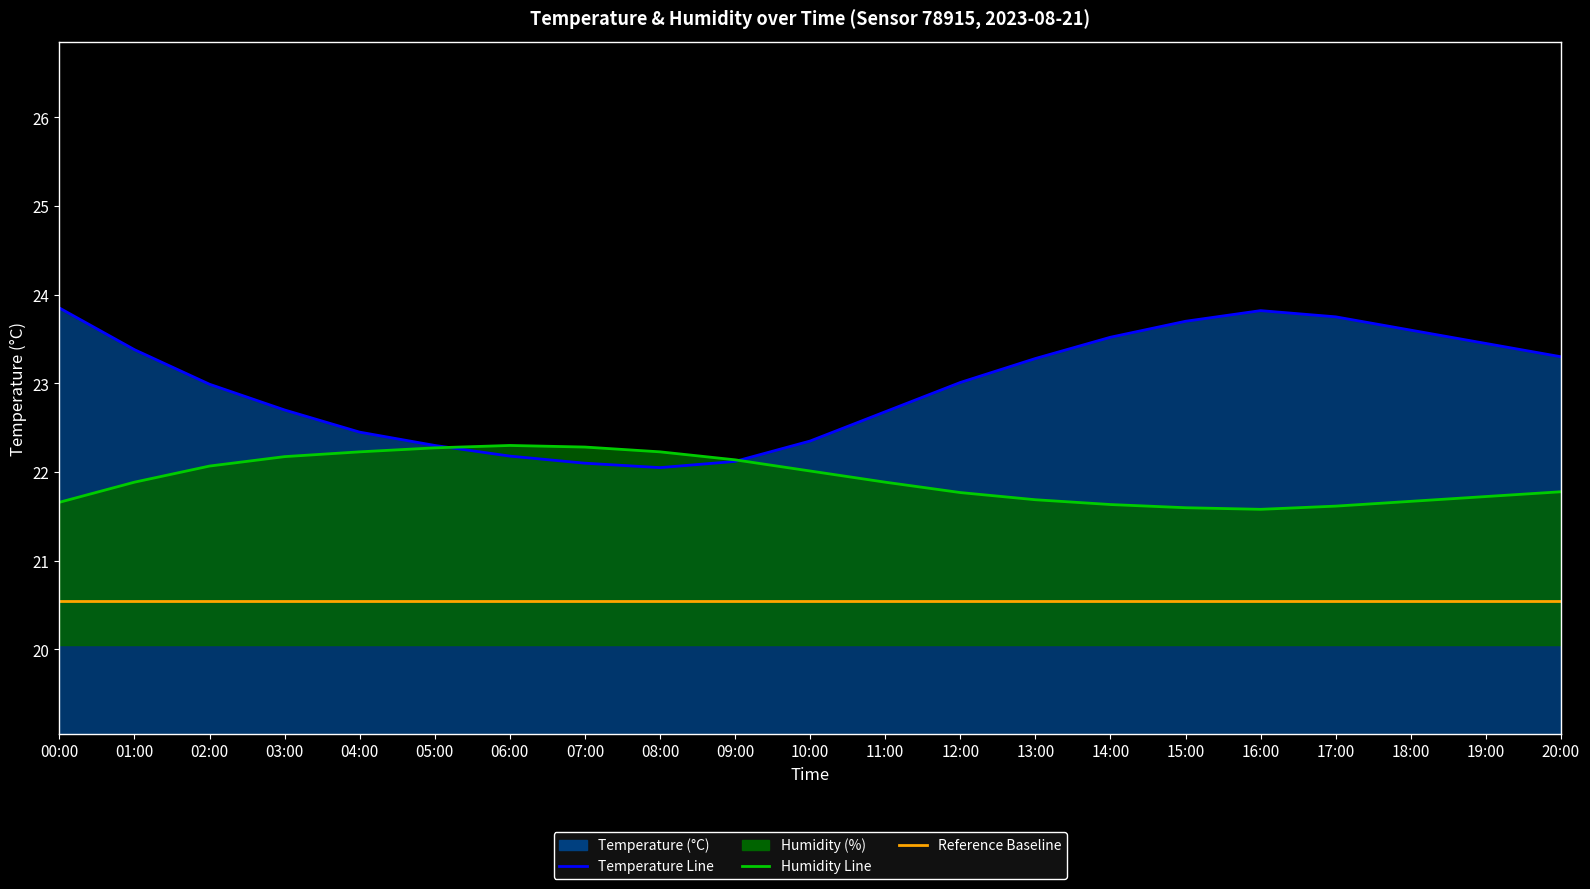

True or false: reference baseline and temperature line cross at least once.

False